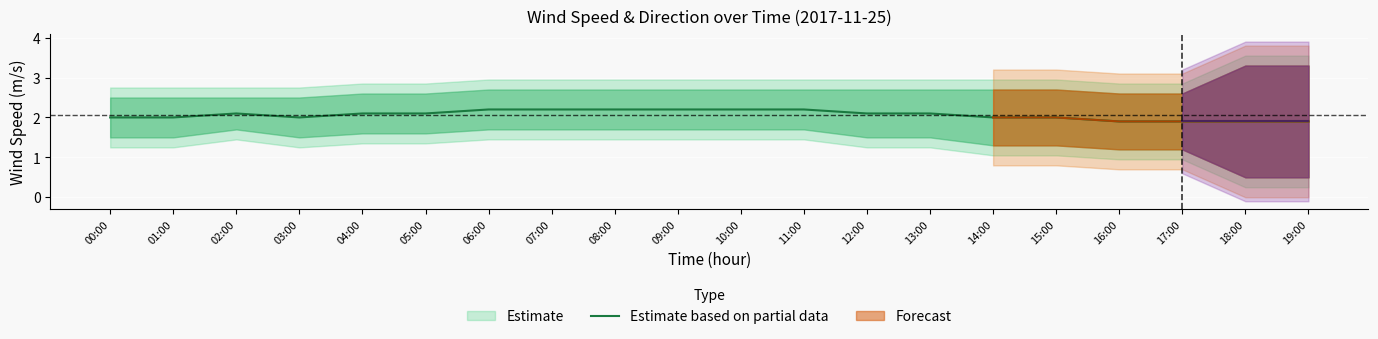

Count the values in the range 2 to 3.

16